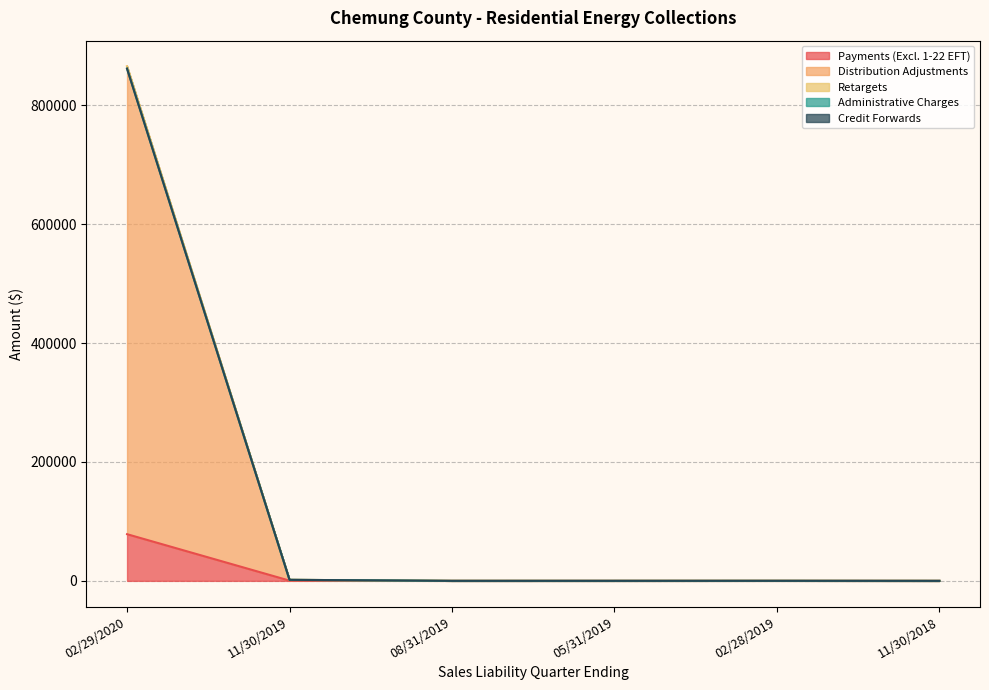

Where does the Credit Forwards series first go above 77?

02/29/2020